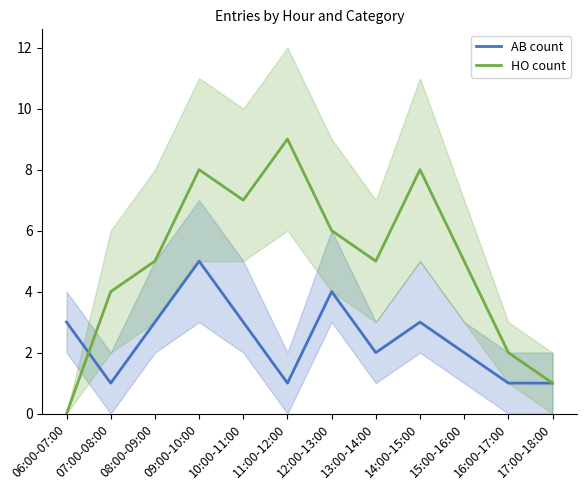

Is the value of HO count at 11:00-12:00 greater than the value of AB count at 07:00-08:00?

Yes